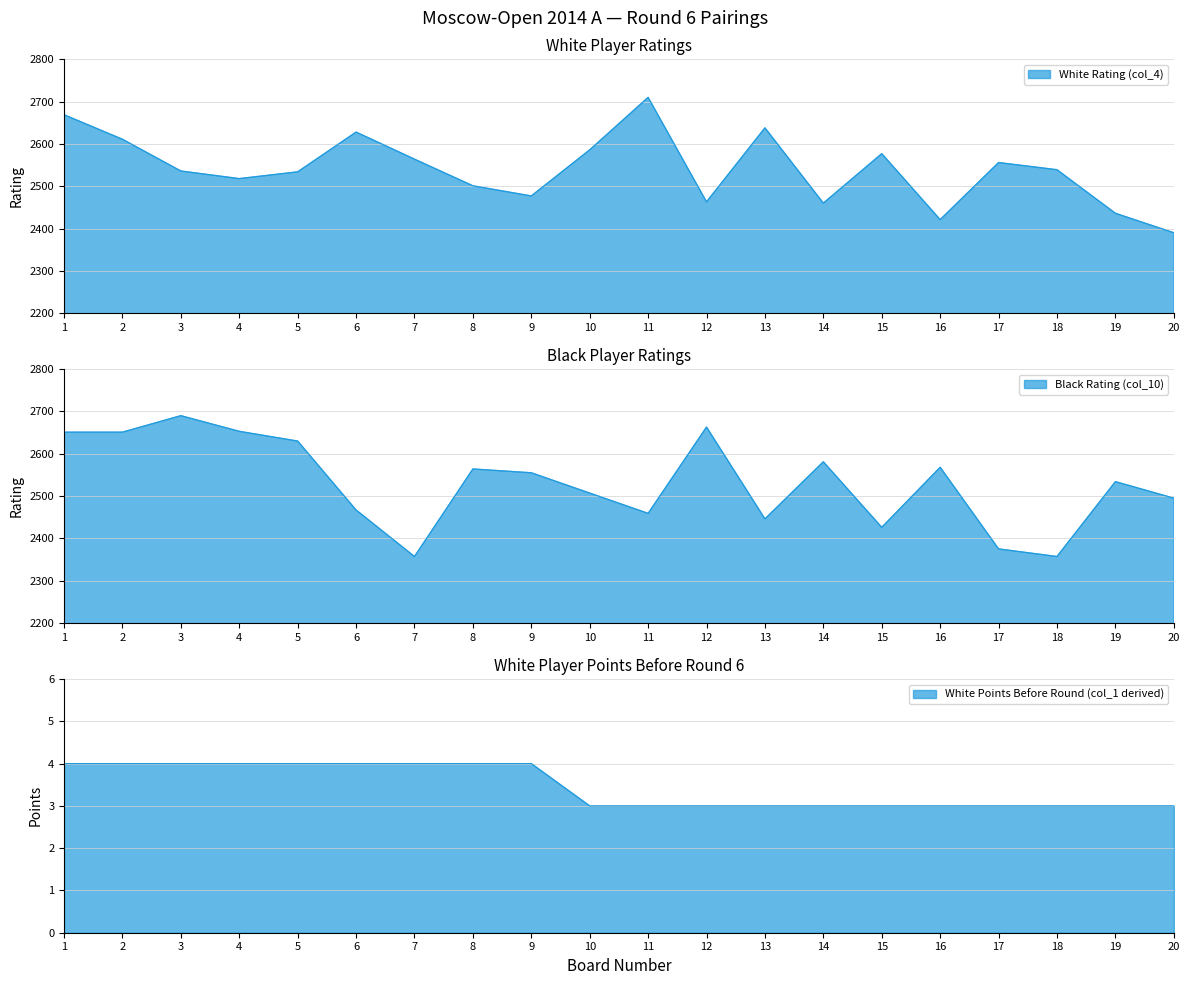

True or false: White Rating (col_4) has a value of 2669 at 1.

True